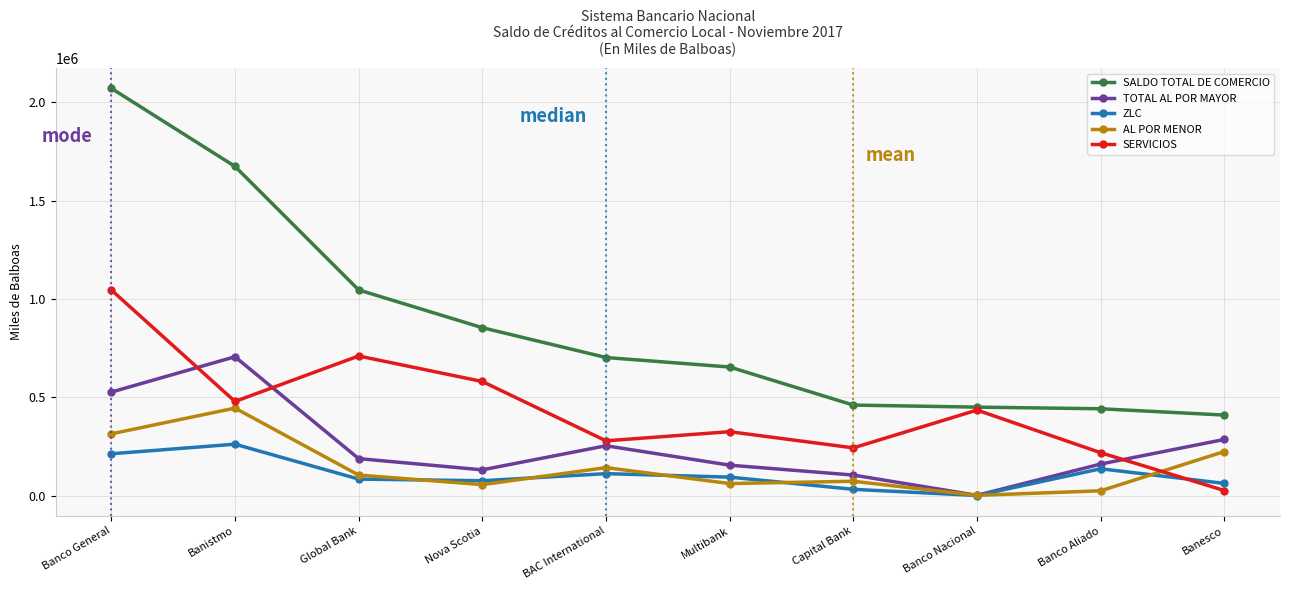

True or false: SALDO TOTAL DE COMERCIO and ZLC cross at least once.

False